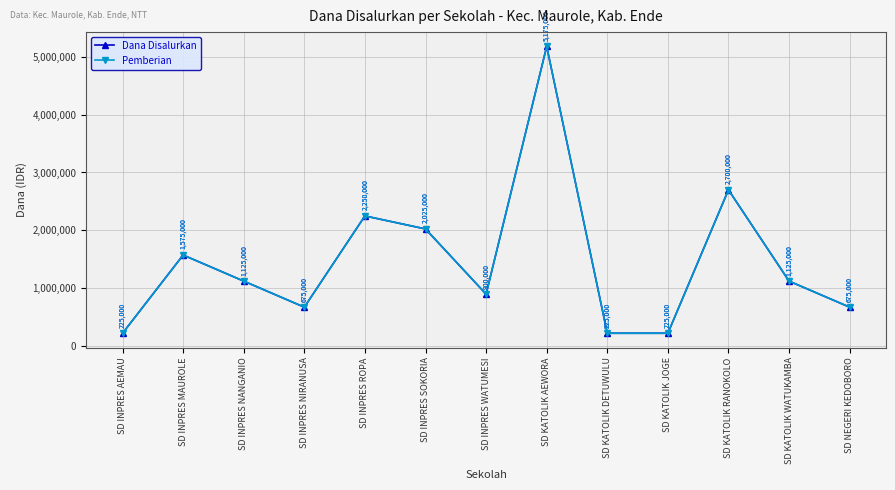

Reading left to right, transcribe all the data shown in this chart.

Dana Disalurkan: 225000	1575000	1125000	675000	2250000	2025000	900000	5175000	225000	225000	2700000	1125000	675000
Pemberian: 225000	1575000	1125000	675000	2250000	2025000	900000	5175000	225000	225000	2700000	1125000	675000